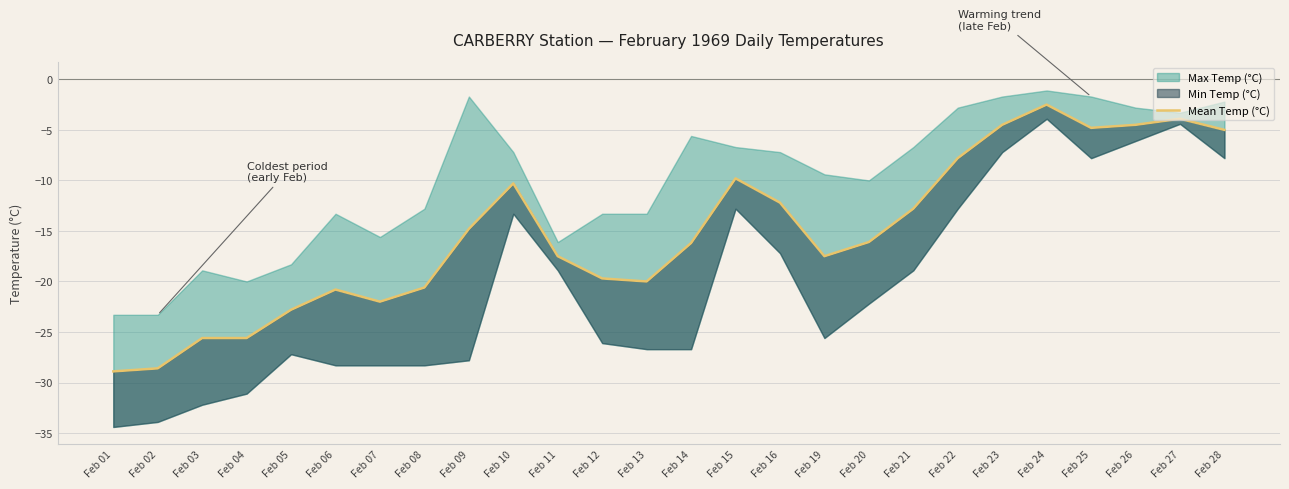

Which category has the lowest value across all series?

Feb 01